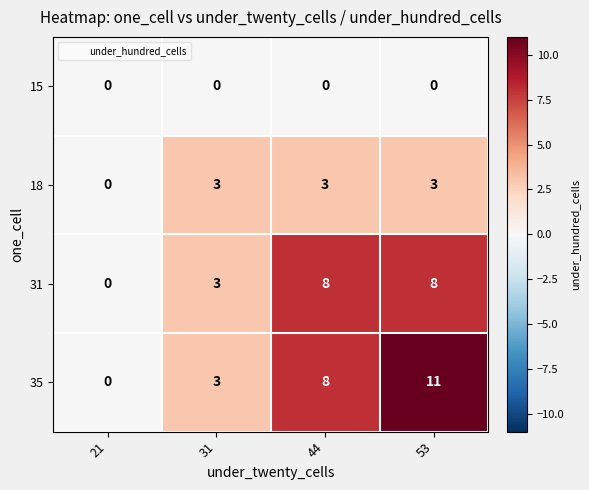

Reading left to right, what are all the values shown in this chart?

15: 21=0	31=0	44=0	53=0
18: 21=0	31=3	44=3	53=3
31: 21=0	31=3	44=8	53=8
35: 21=0	31=3	44=8	53=11